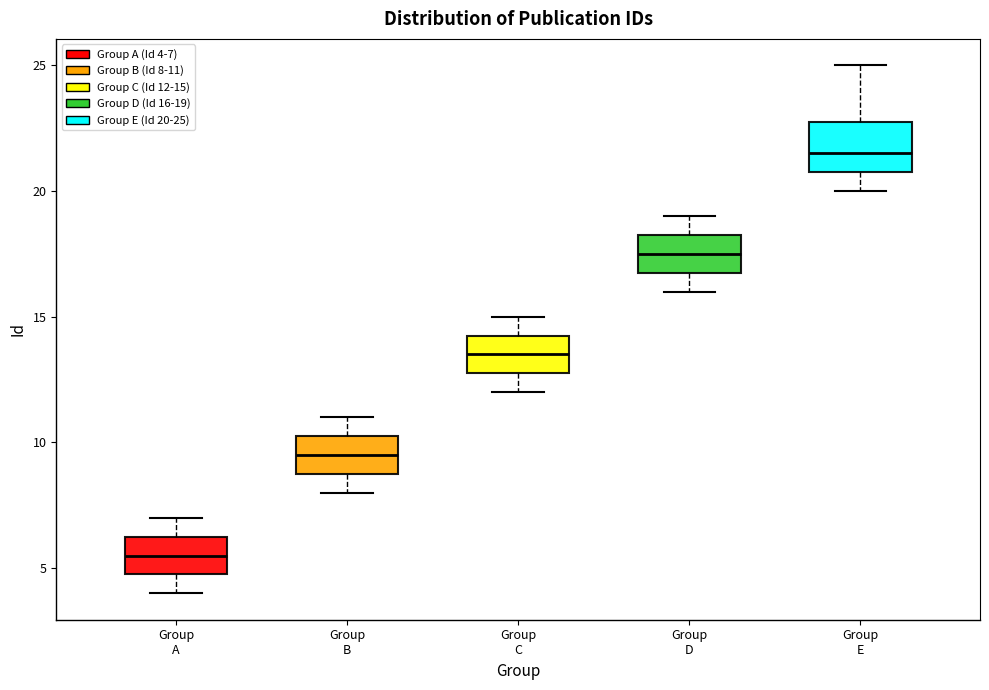

Reading left to right, transcribe this box plot: for each box, give where its median line is, the range the box spans, and where its two whiskers end, as read against the y-axis. The values are not printed on the chart, so give them approximately, as read against the axis.

Group A: median 5.5, box 5.0 to 6.5, whiskers 4.0 to 7.0
Group B: median 9.5, box 9.0 to 10.5, whiskers 8.0 to 11.0
Group C: median 13.5, box 13.0 to 14.5, whiskers 12.0 to 15.0
Group D: median 17.5, box 17.0 to 18.5, whiskers 16.0 to 19.0
Group E: median 21.5, box 21.0 to 23.0, whiskers 20.0 to 25.0